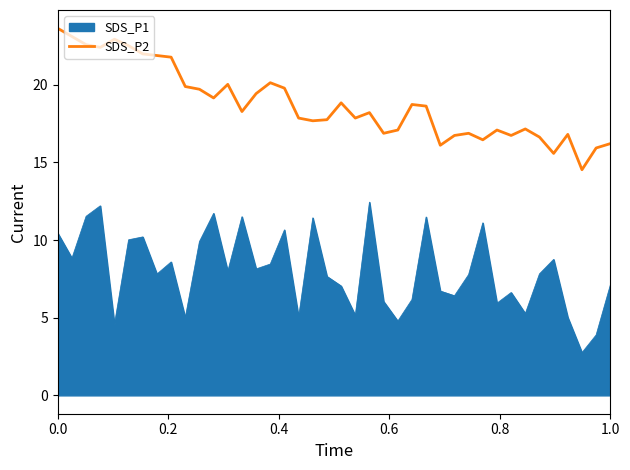

List the series in order of their peak value, highest first.

SDS_P2, SDS_P1